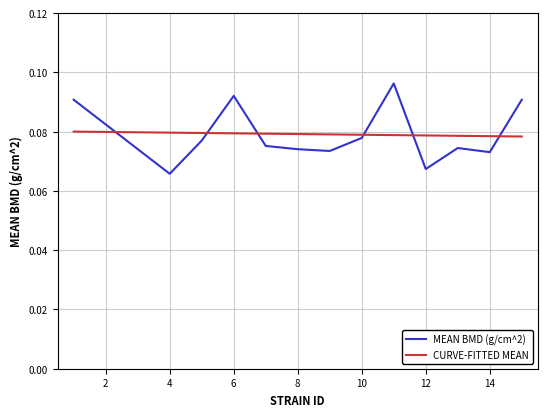

What are all the series names shown in the legend?

MEAN BMD (g/cm^2), CURVE-FITTED MEAN